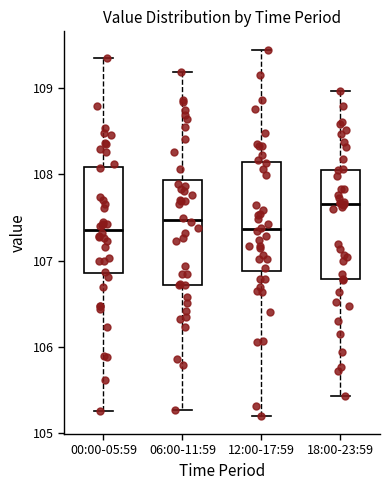

Reading left to right, read every box against the y-axis: the position of its median line, the range the box covers, and the ends of its whiskers. The values are not printed on the chart, so give them approximately, as read against the axis.

00:00-05:59: median 107.4, box 106.9 to 108.1, whiskers 105.3 to 109.4
06:00-11:59: median 107.5, box 106.7 to 107.9, whiskers 105.3 to 109.2
12:00-17:59: median 107.4, box 106.9 to 108.1, whiskers 105.2 to 109.4
18:00-23:59: median 107.7, box 106.8 to 108.1, whiskers 105.4 to 109.0